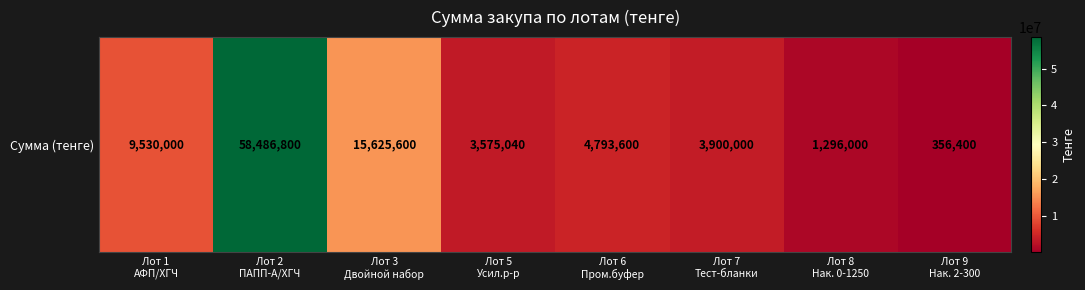

True or false: the data shows 58486800 at Лот 2
ПАПП-А/ХГЧ.

True